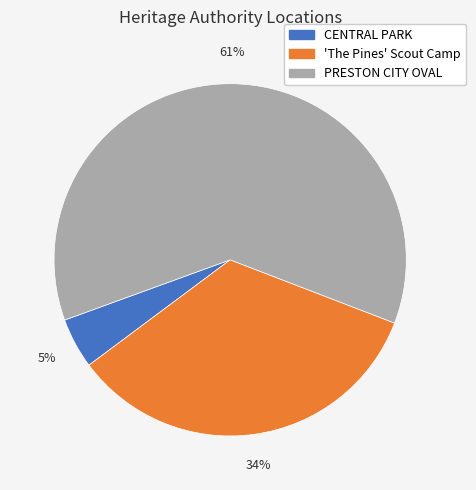

To the nearest percent, what is the average slice percentage?

33%